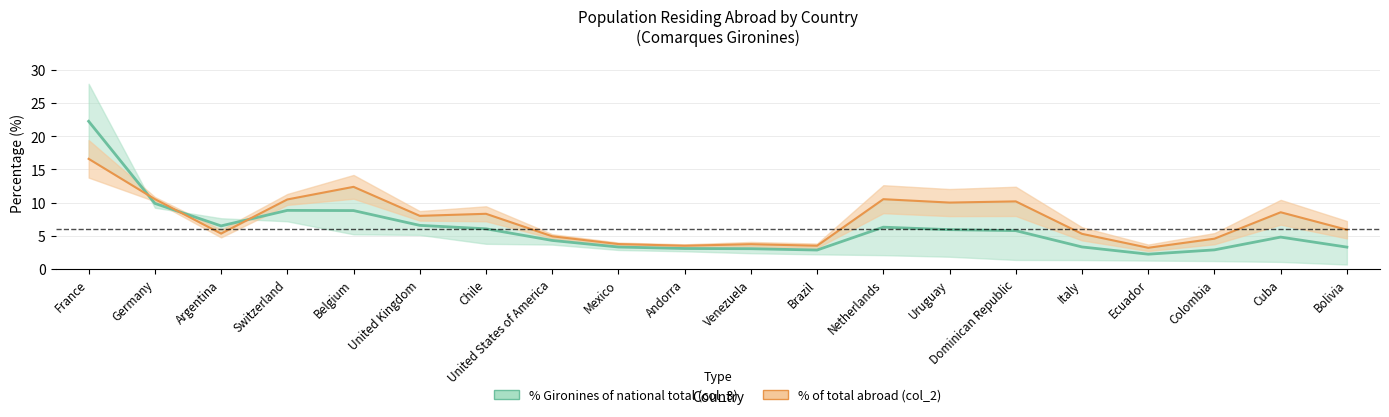

What is the difference between the second highest and second lowest values in the % with respect to total population (col_3) series?

7.0